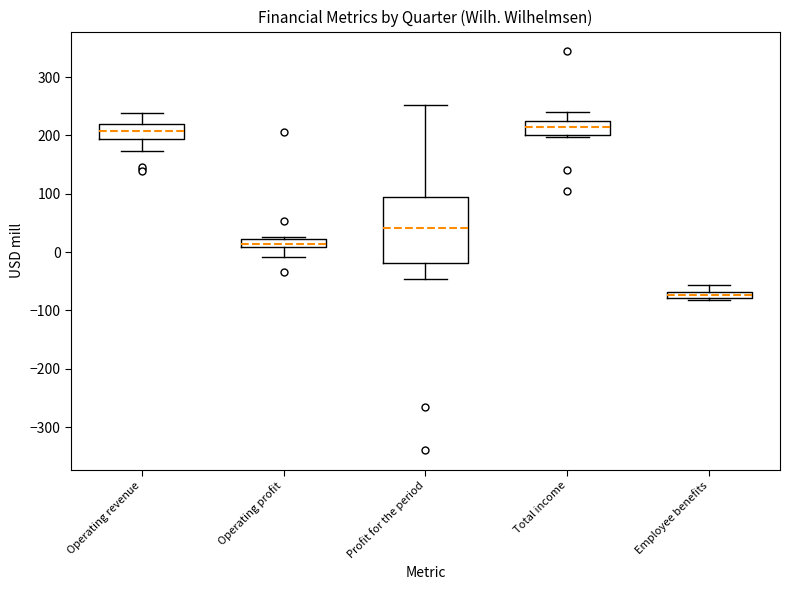

Comparing the boxes themselves (not the whiskers), which one is the tallest?

Profit for the period